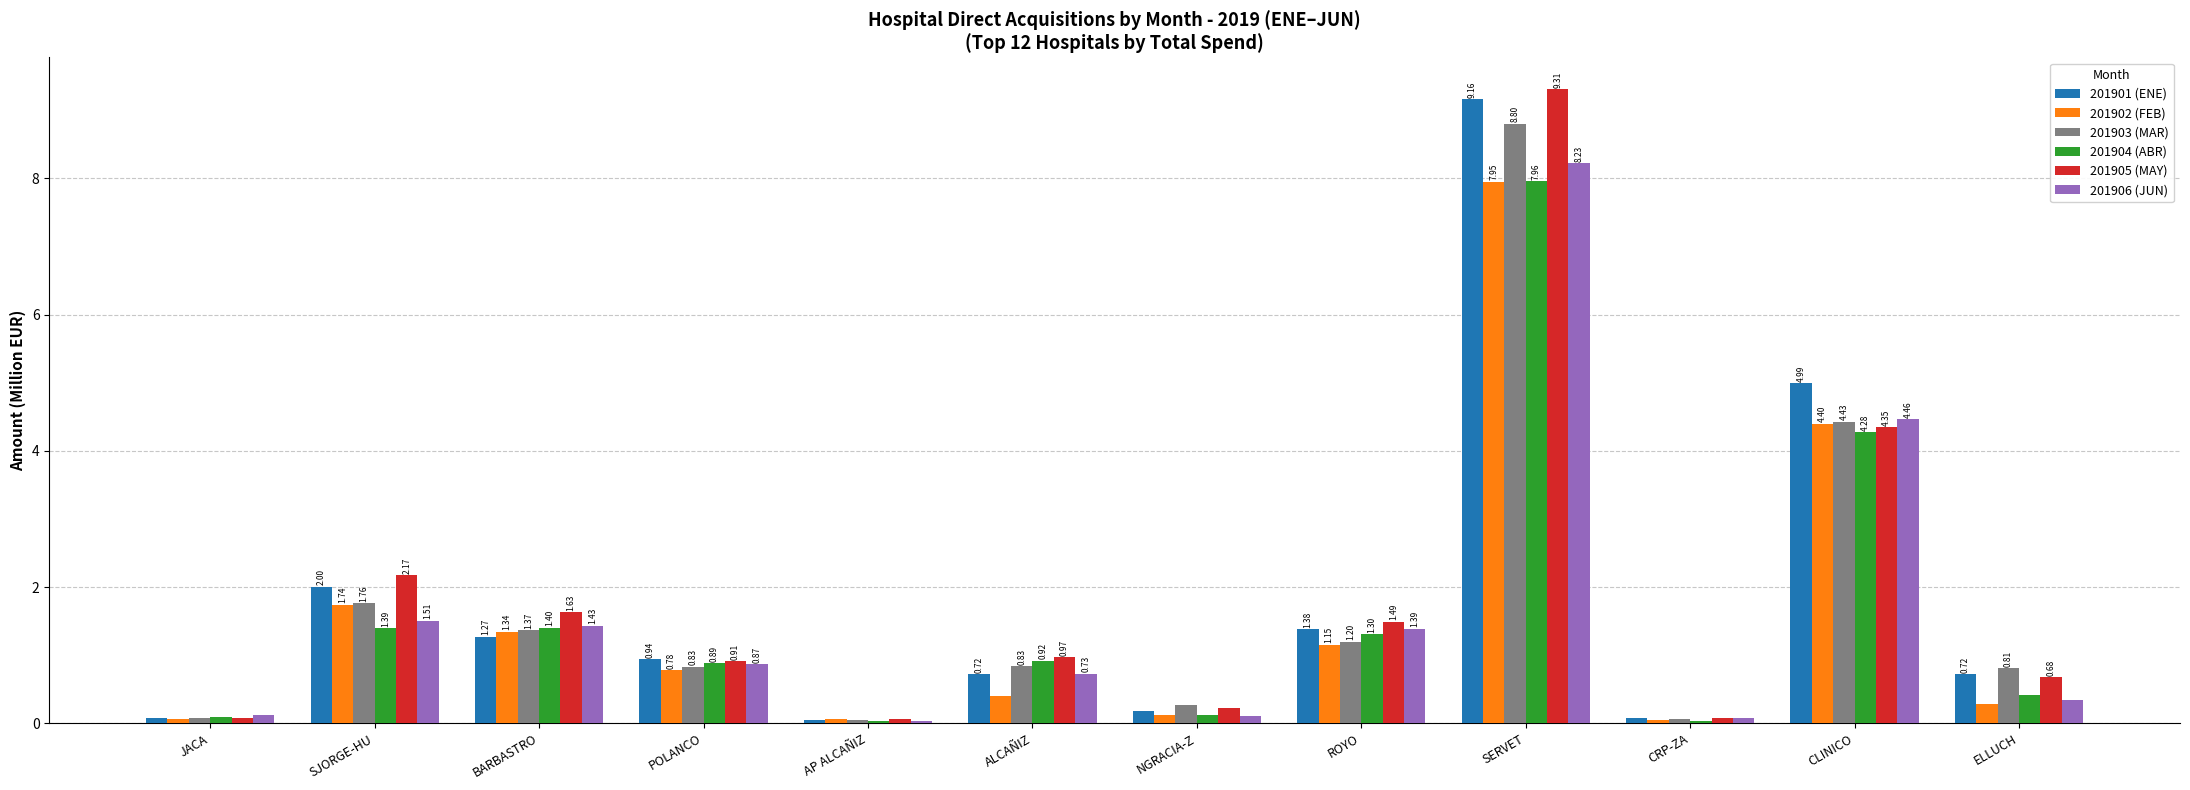

List the series in order of their peak value, highest first.

201905 (MAY), 201901 (ENE), 201903 (MAR), 201906 (JUN), 201904 (ABR), 201902 (FEB)